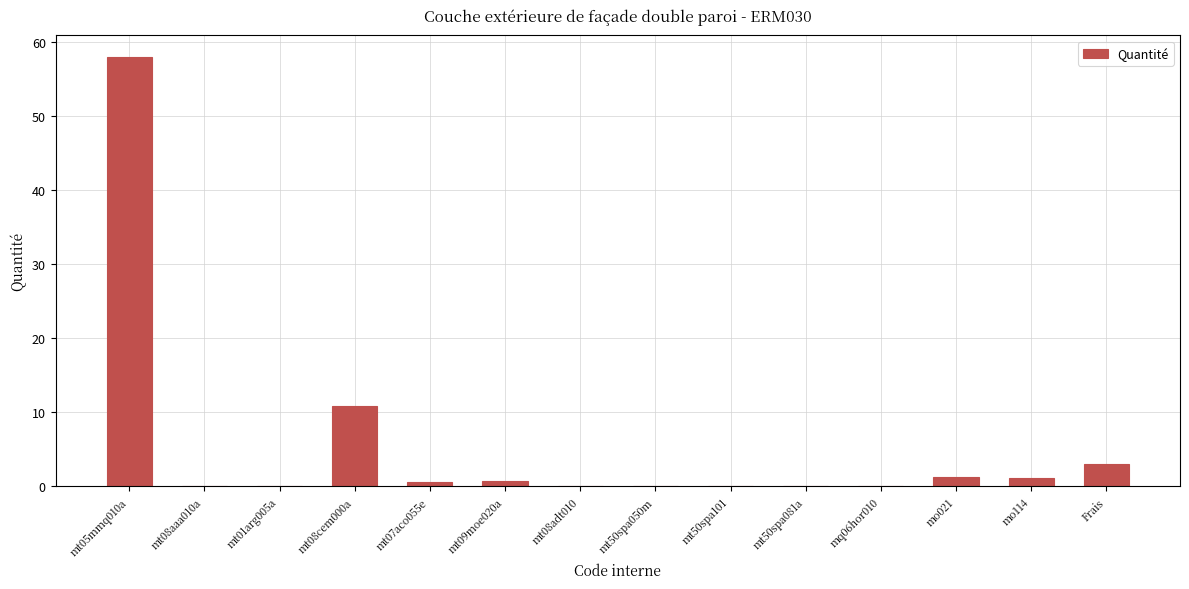

What is the change in value from mt08cem000a to Frais?

-7.8